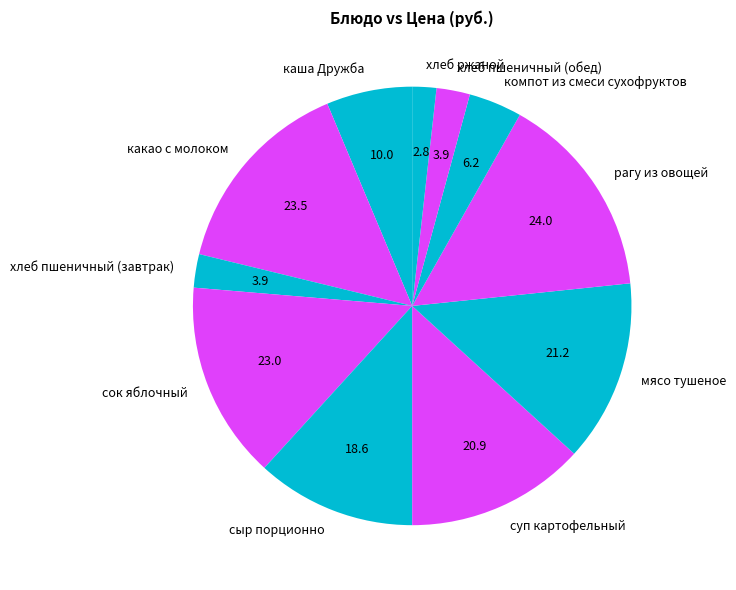

What is the smallest slice in the pie chart?

хлеб ржаной